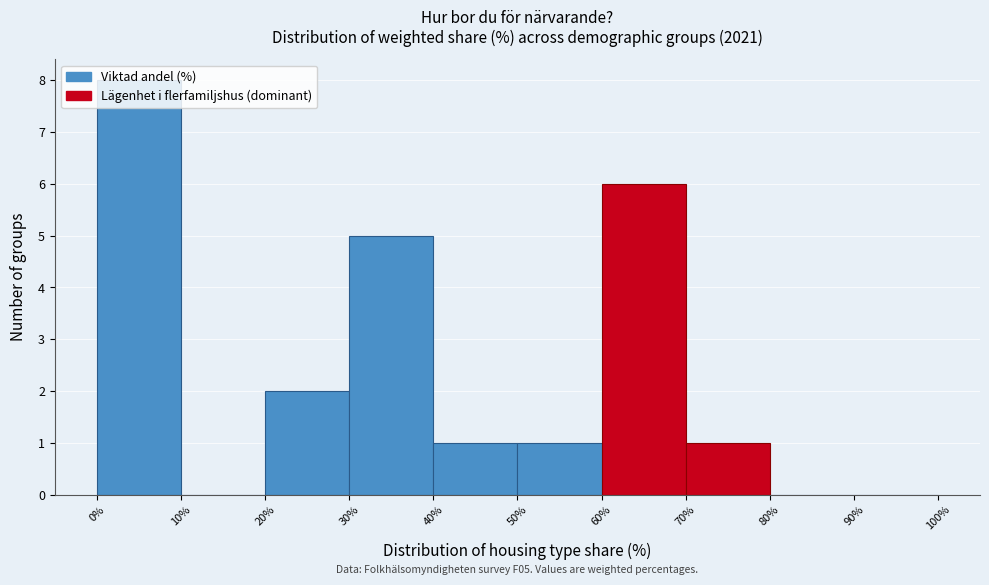

Over which range of the x-axis is the bar tallest?

0% to 10%